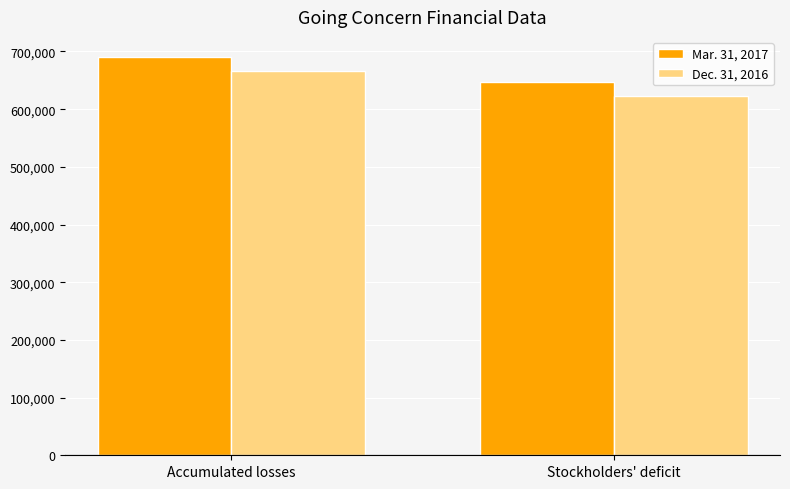

Read the Mar. 31, 2017 value at Stockholders' deficit.

646433